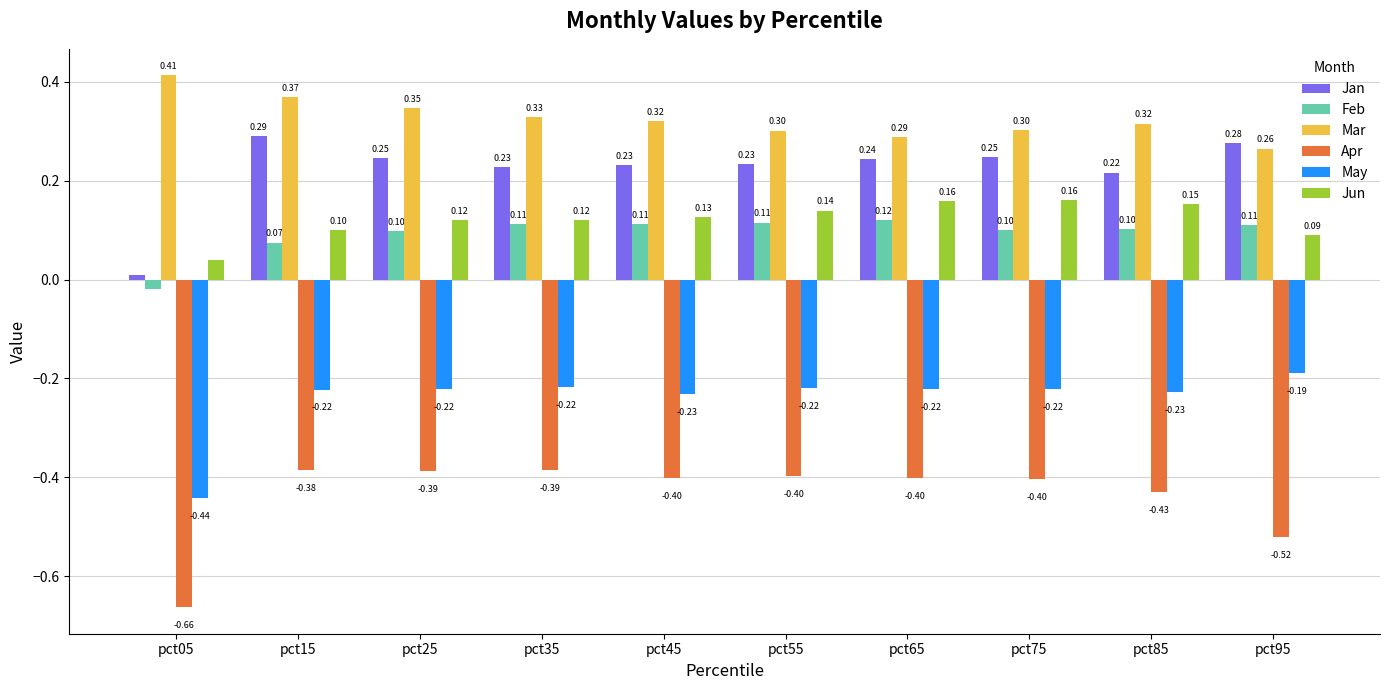

What is the difference between the maximum and minimum values in the Jan series?

0.3